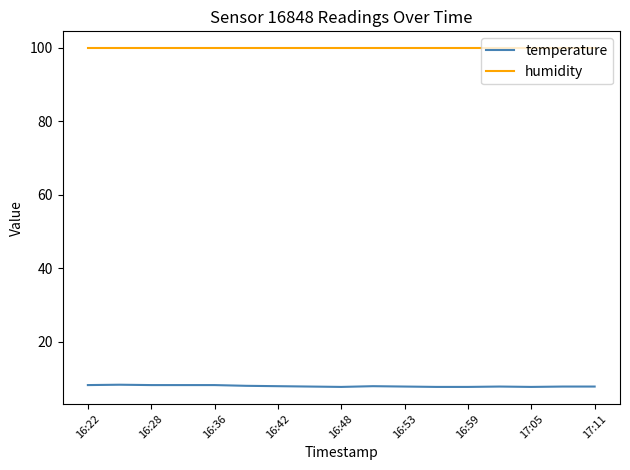

Which series has the widest spread of values?

temperature